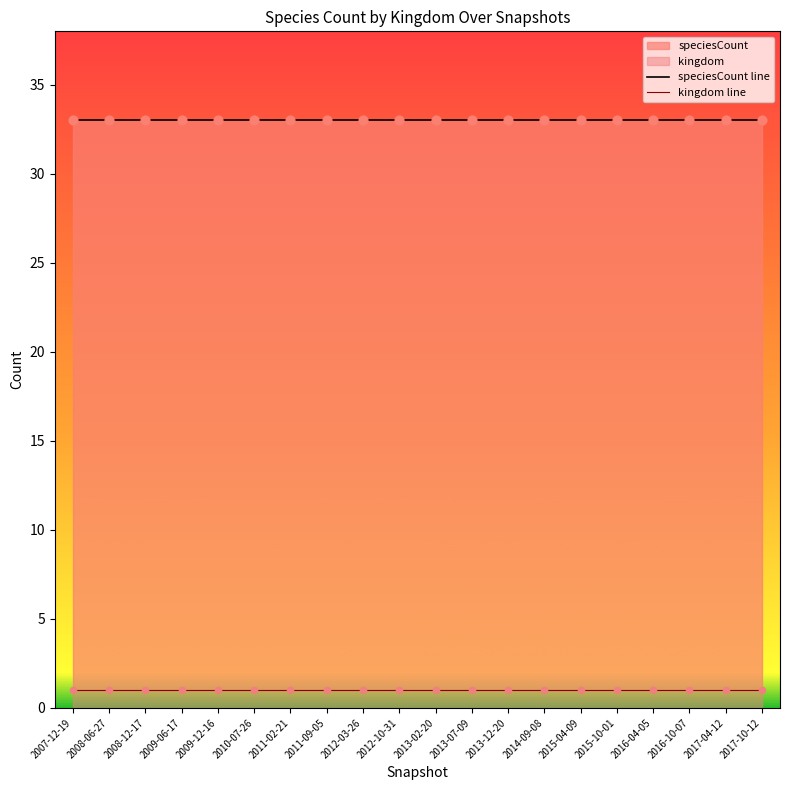

Which series contains the lowest Y value?

kingdom line